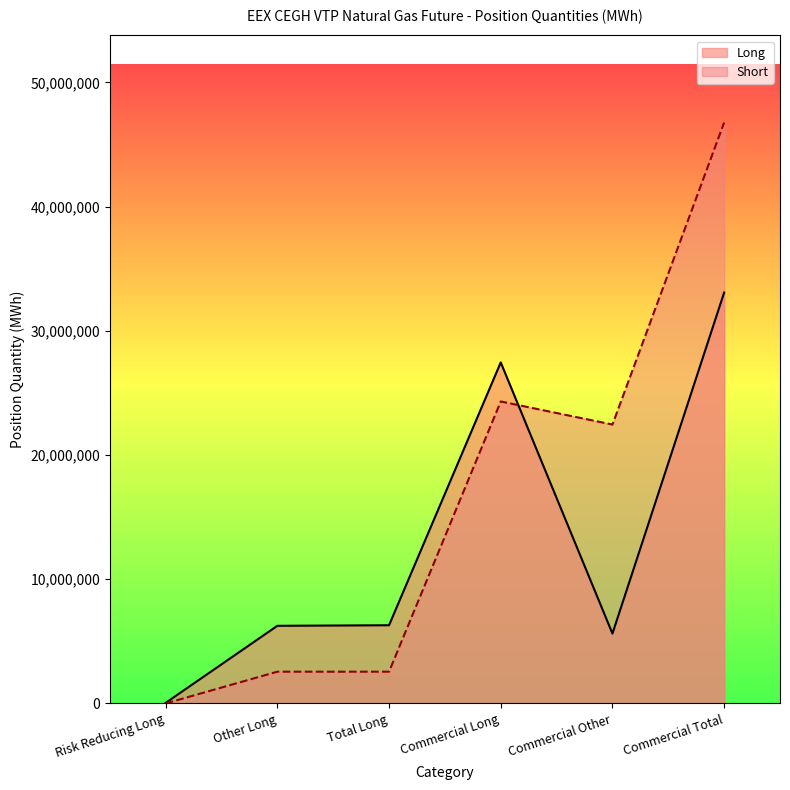

Which series has the largest total across all categories?

Short